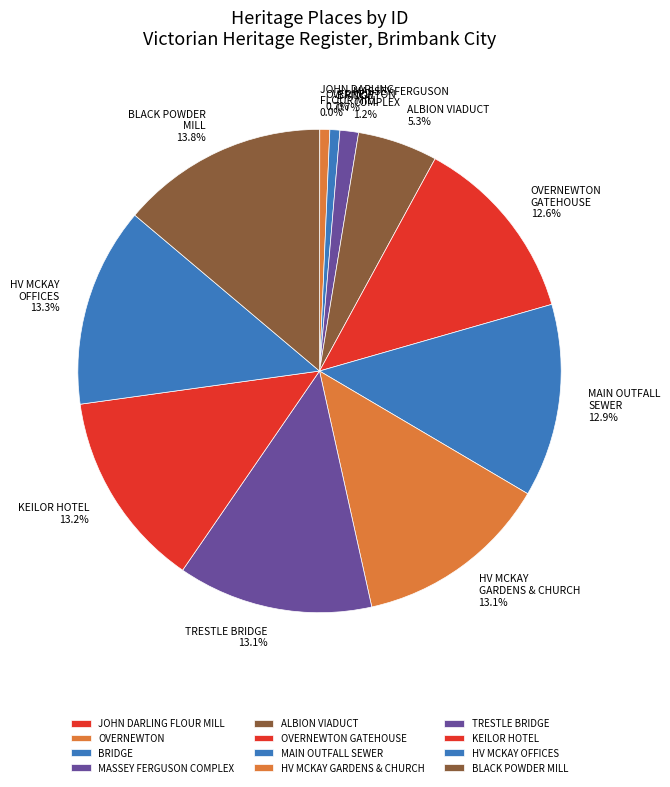

To the nearest percent, what portion does ALBION VIADUCT represent?

5%